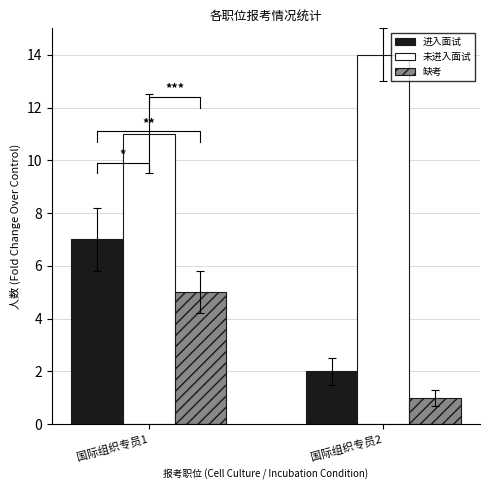

True or false: 缺考 has a value of 5 at 国际组织专员1.

True